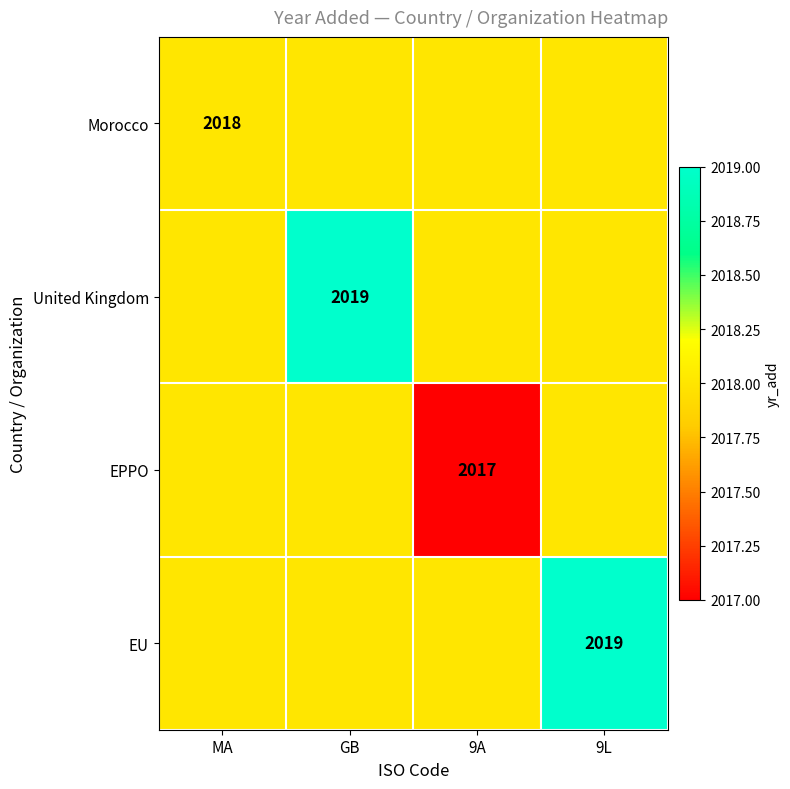

The United Kingdom series shows 3467 at GB. True or false?

False